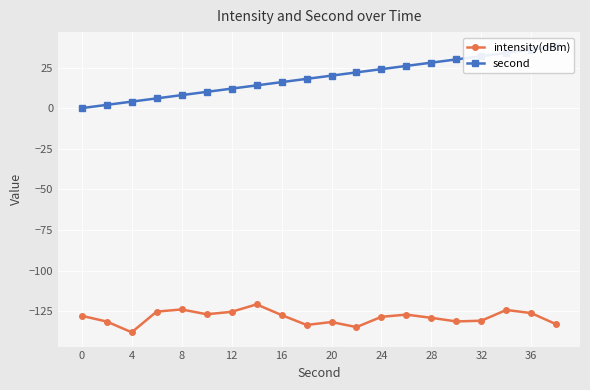

The value of intensity(dBm) at 24 is -128.5. True or false?

True